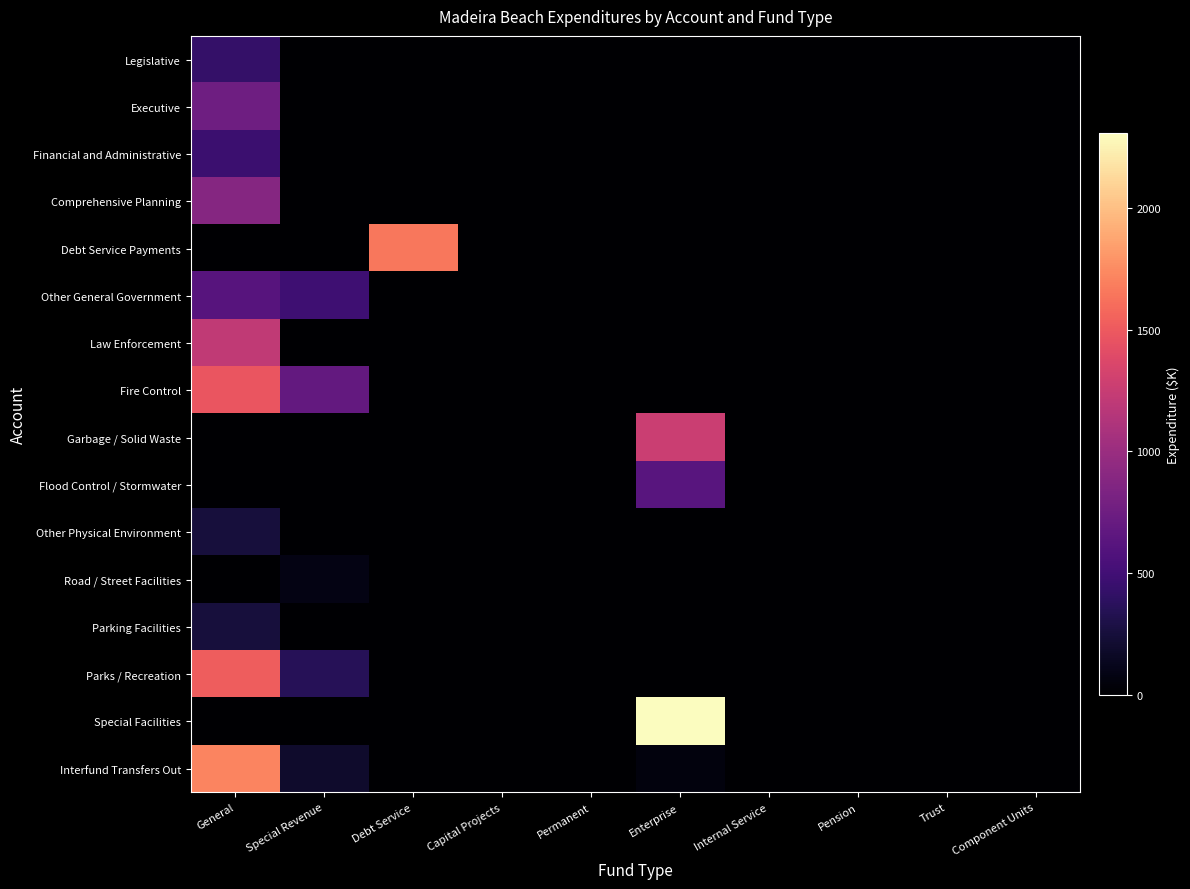

Between Debt Service and Trust, which series saw the biggest shift?

Debt Service Payments